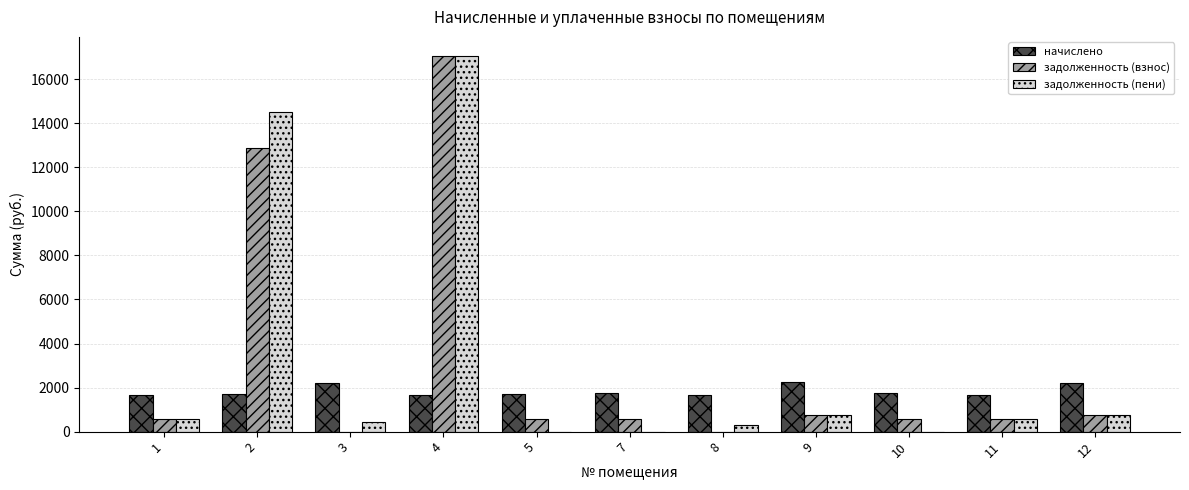

Which series changed the most between 2 and 11?

задолженность (пени)